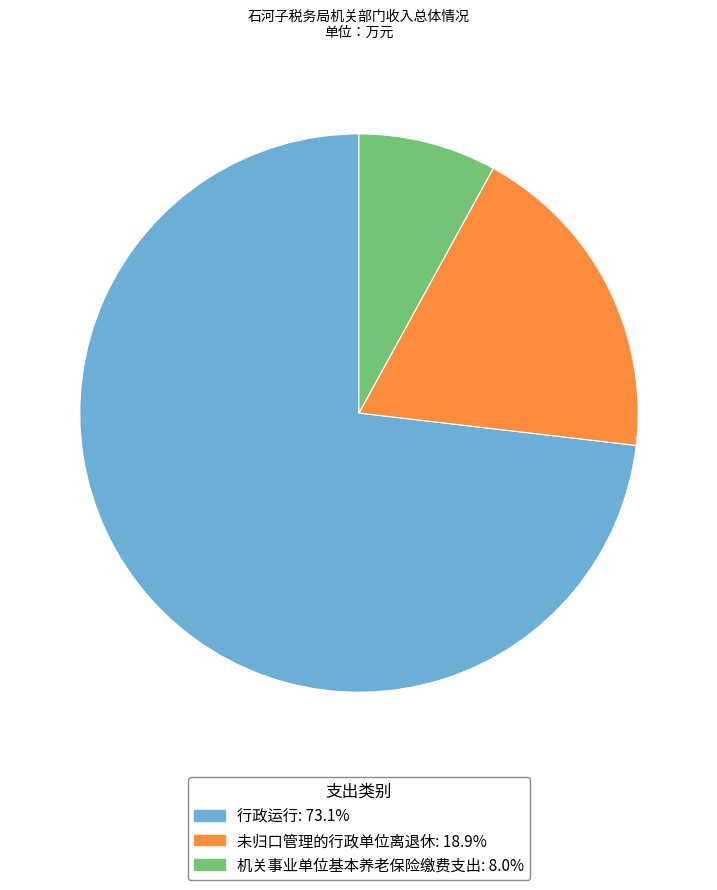

Rank the categories by value from lowest to highest.

机关事业单位基本养老保险缴费支出, 未归口管理的行政单位离退休, 行政运行